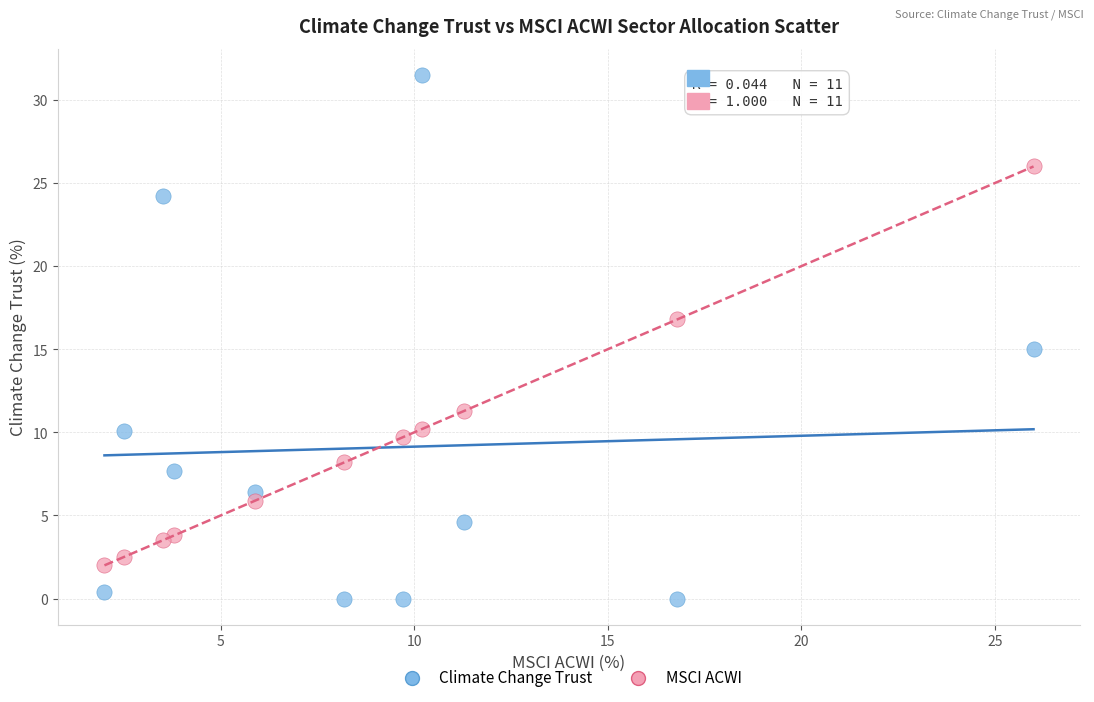

Across all data points, what is the range of Y values (max minus min)?

31.5